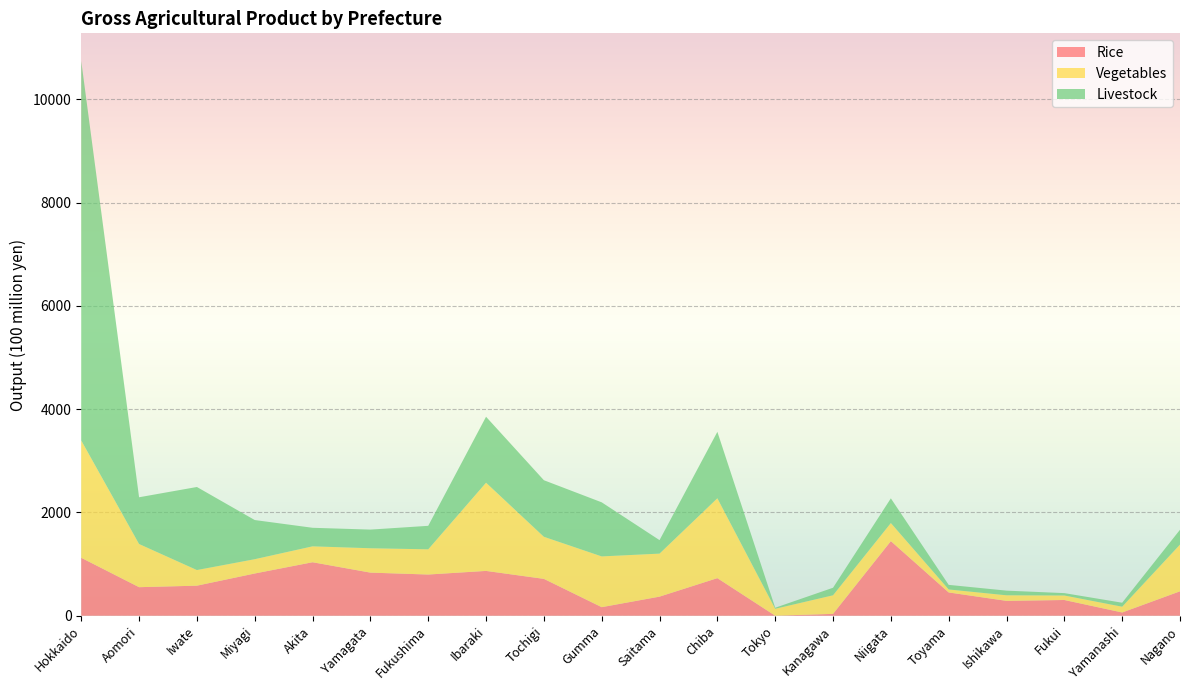

Reading left to right, extract all data points from this chart.

Rice: Hokkaido=1122	Aomori=553	Iwate=582	Miyagi=818	Akita=1036	Yamagata=835	Fukushima=798	Ibaraki=868	Tochigi=714	Gumma=166	Saitama=370	Chiba=728	Tokyo=1	Kanagawa=36	Niigata=1445	Toyama=451	Ishikawa=288	Fukui=305	Yamanashi=63	Nagano=473
Vegetables: Hokkaido=2271	Aomori=836	Iwate=303	Miyagi=277	Akita=308	Yamagata=472	Fukushima=488	Ibaraki=1708	Tochigi=815	Gumma=983	Saitama=833	Chiba=1546	Tokyo=134	Kanagawa=360	Niigata=350	Toyama=58	Ishikawa=108	Fukui=87	Yamanashi=112	Nagano=905
Livestock: Hokkaido=7347	Aomori=905	Iwate=1608	Miyagi=758	Akita=359	Yamagata=361	Fukushima=455	Ibaraki=1277	Tochigi=1095	Gumma=1047	Saitama=261	Chiba=1287	Tokyo=20	Kanagawa=146	Niigata=478	Toyama=89	Ishikawa=90	Fukui=46	Yamanashi=77	Nagano=287